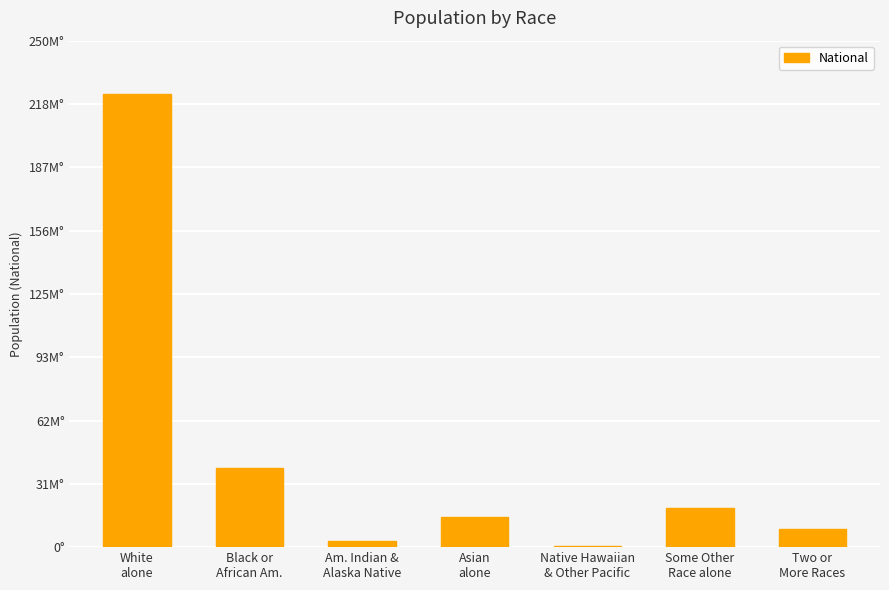

How many distinct data groups are displayed?

1